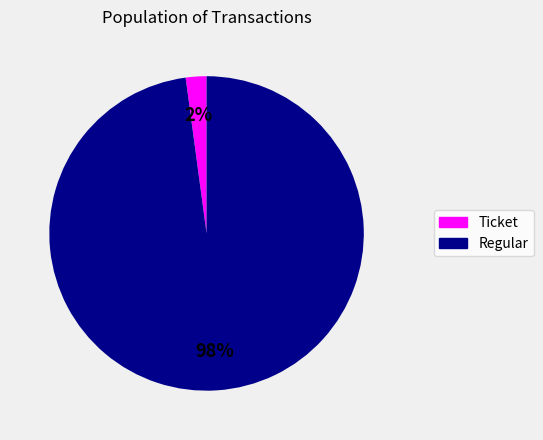

To the nearest percent, what is the difference between the largest and smallest slice percentages?

96%